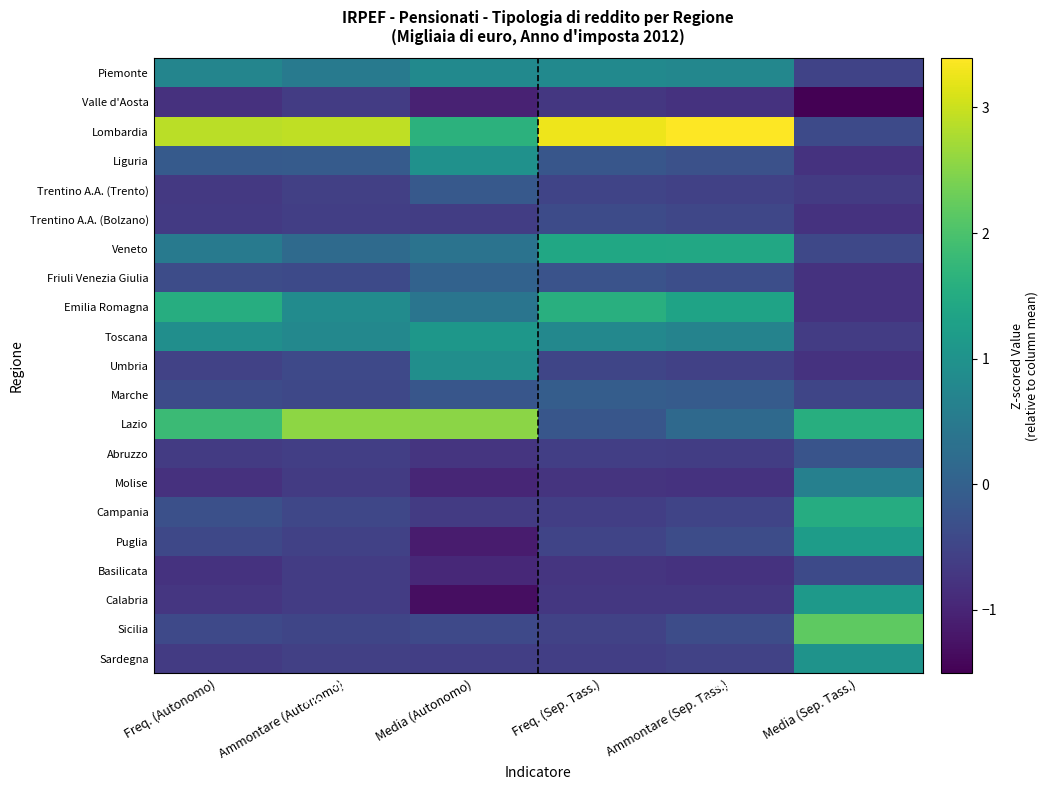

Rank the series by their maximum value, from lowest to highest.

Valle d'Aosta, Basilicata, Trentino A.A. (Bolzano), Abruzzo, Trentino A.A. (Trento), Marche, Friuli Venezia Giulia, Molise, Piemonte, Umbria, Liguria, Sardegna, Toscana, Calabria, Puglia, Veneto, Campania, Emilia Romagna, Sicilia, Lazio, Lombardia